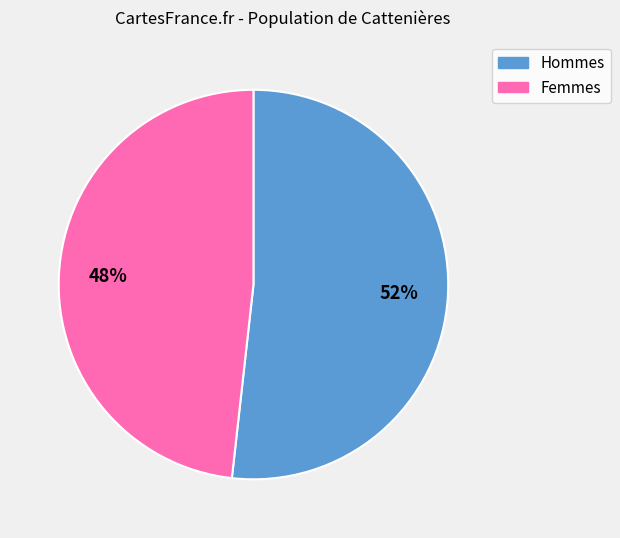

Does any single category account for the majority?

Yes